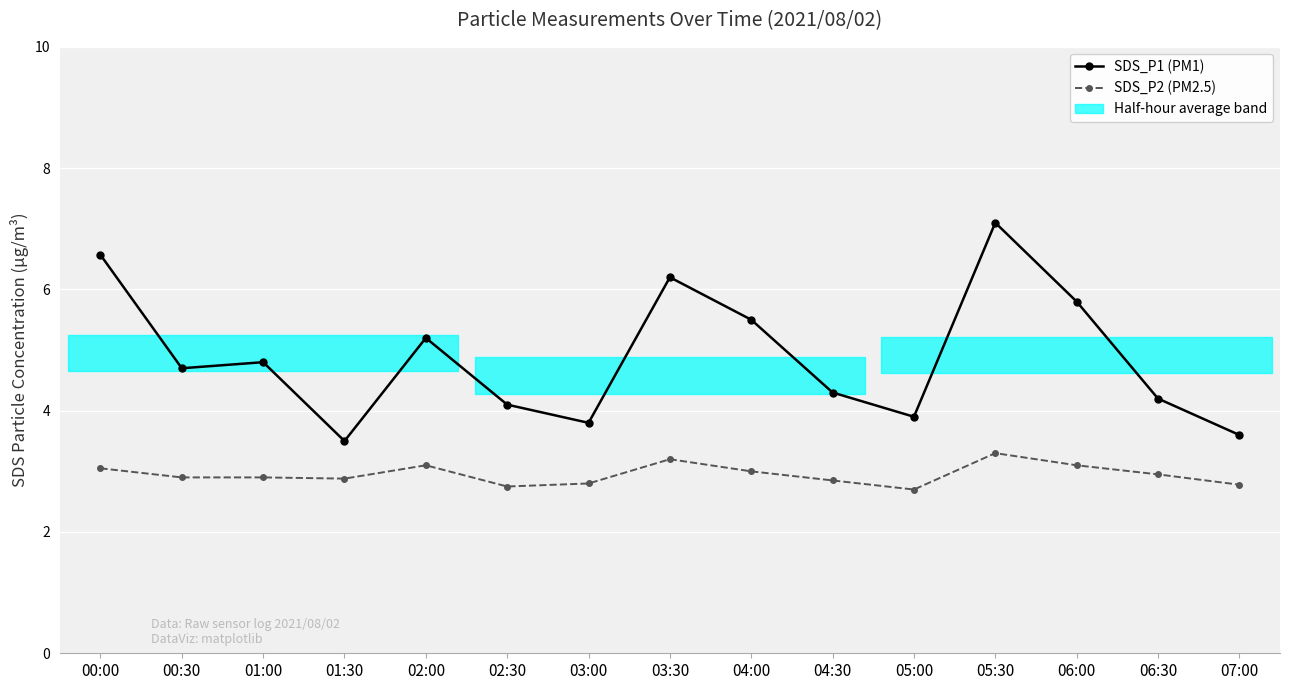

Read the SDS_P1 (PM1) value at 02:00.

5.2